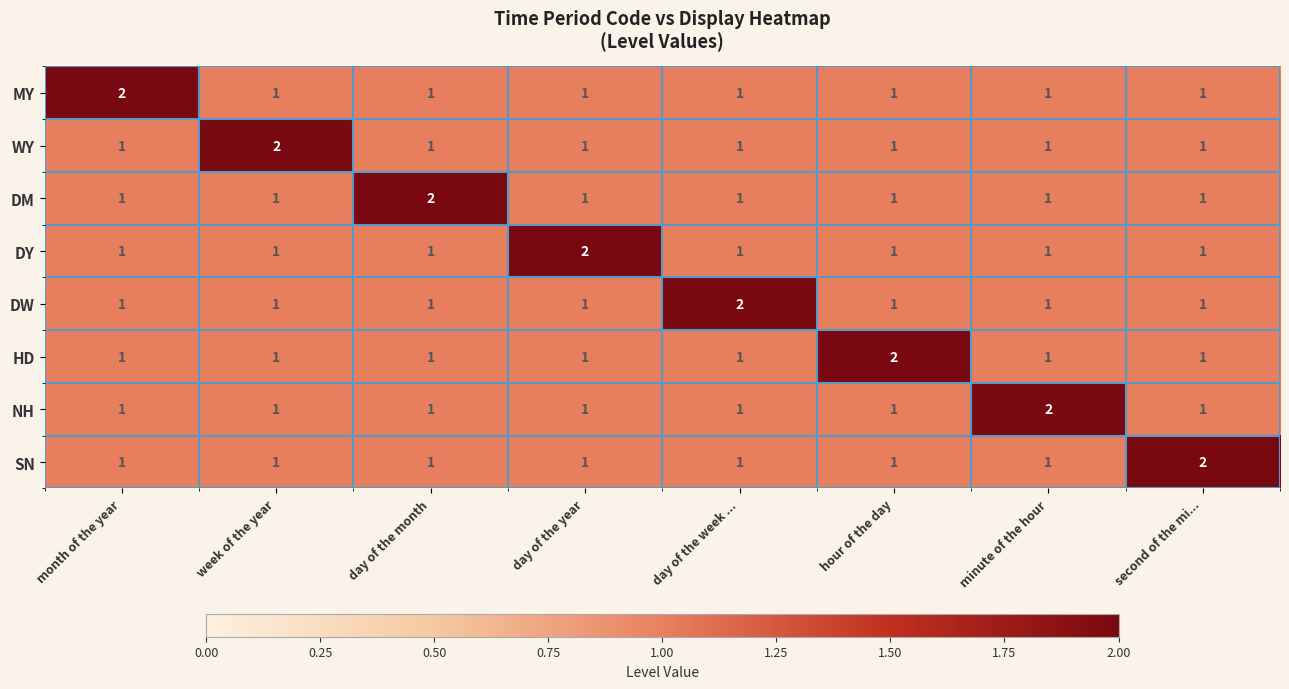

Is it true that HD equals 2 at hour of the day?

True